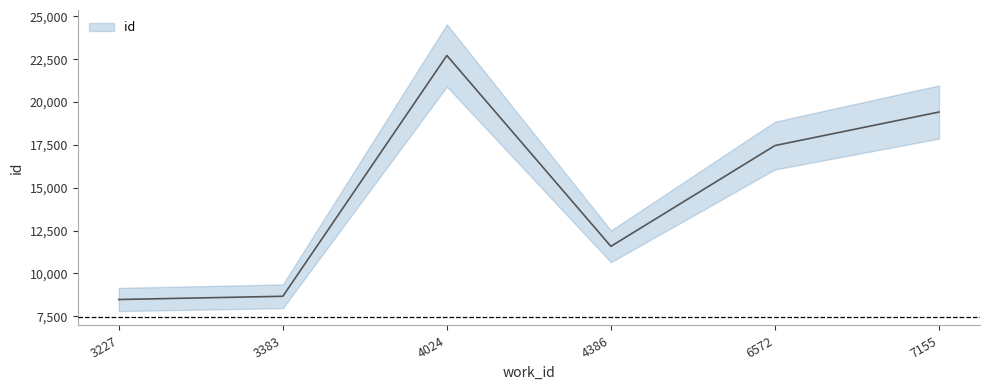

How many interior local valleys (lower than both neighbors) does the data have?

1